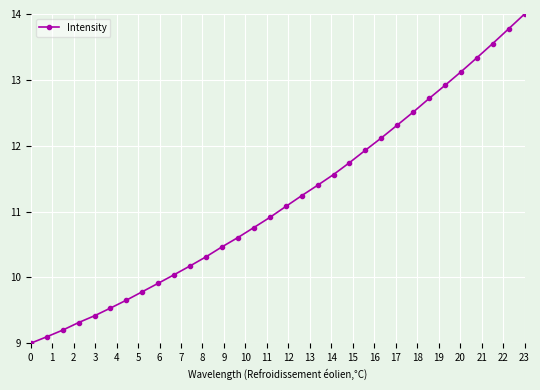

What is the maximum value shown in the chart?

14.0